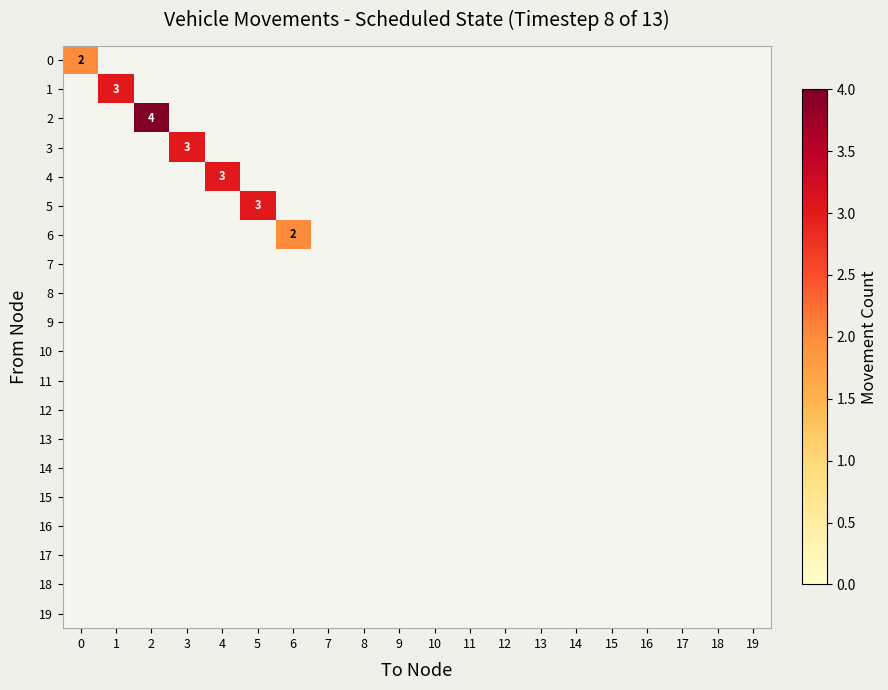

At how many categories does at least one series exceed 3?

1